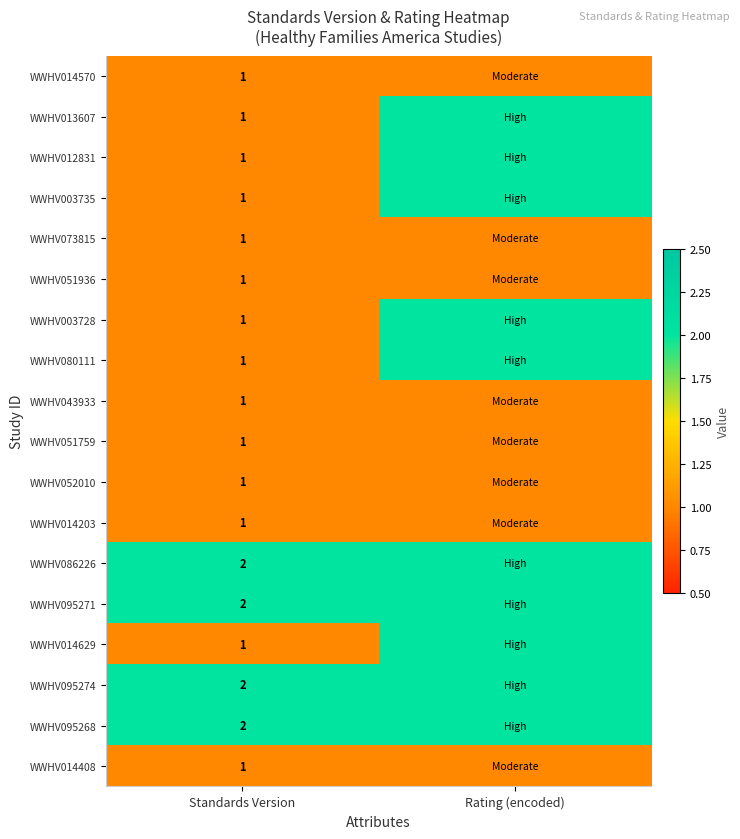

Is it true that WWHV052010 equals 1 at Standards Version?

True